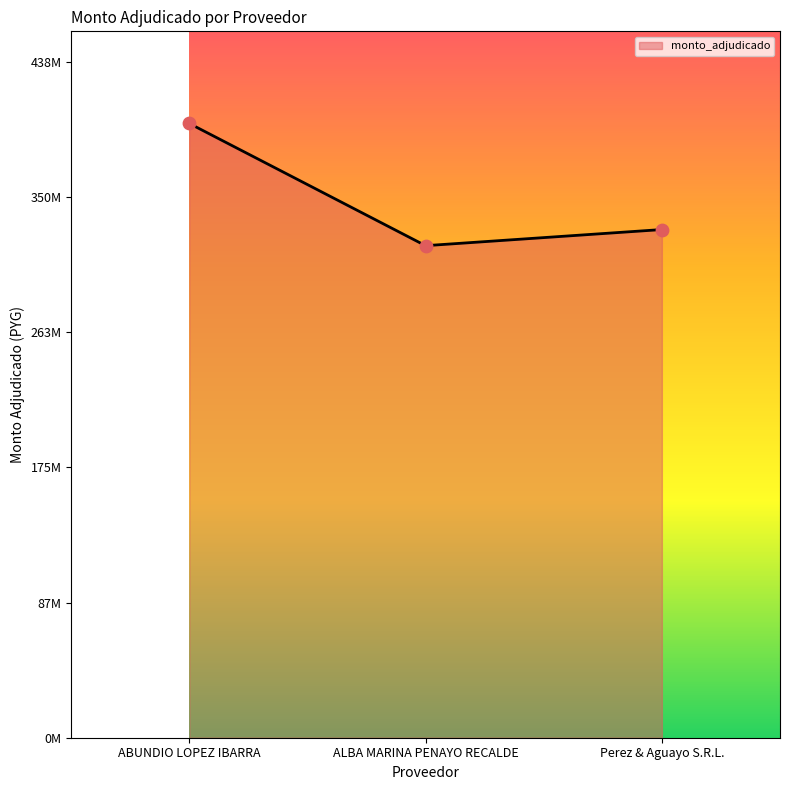

What is the ratio of the value at ALBA MARINA PENAYO RECALDE to the value at Perez & Aguayo S.R.L.?

1.0